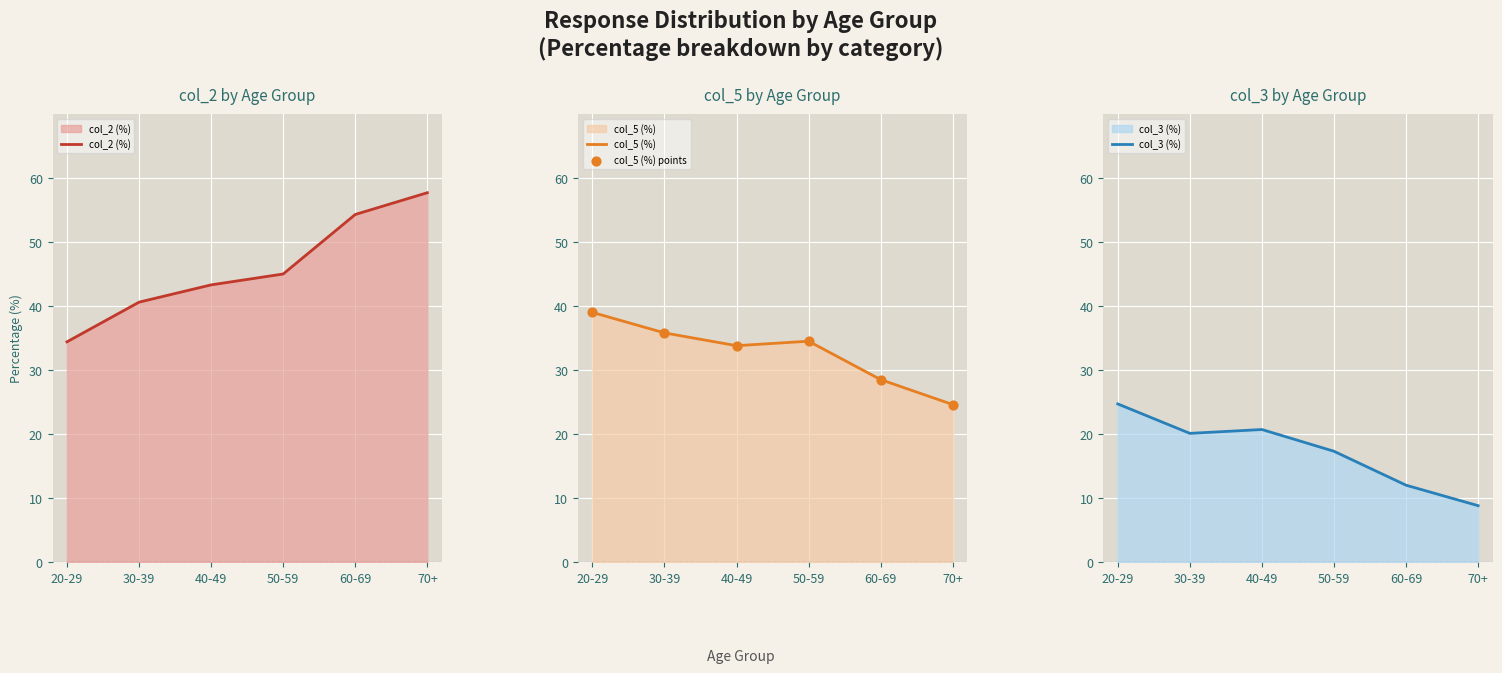

At which category is the sum across all series the highest?

20-29